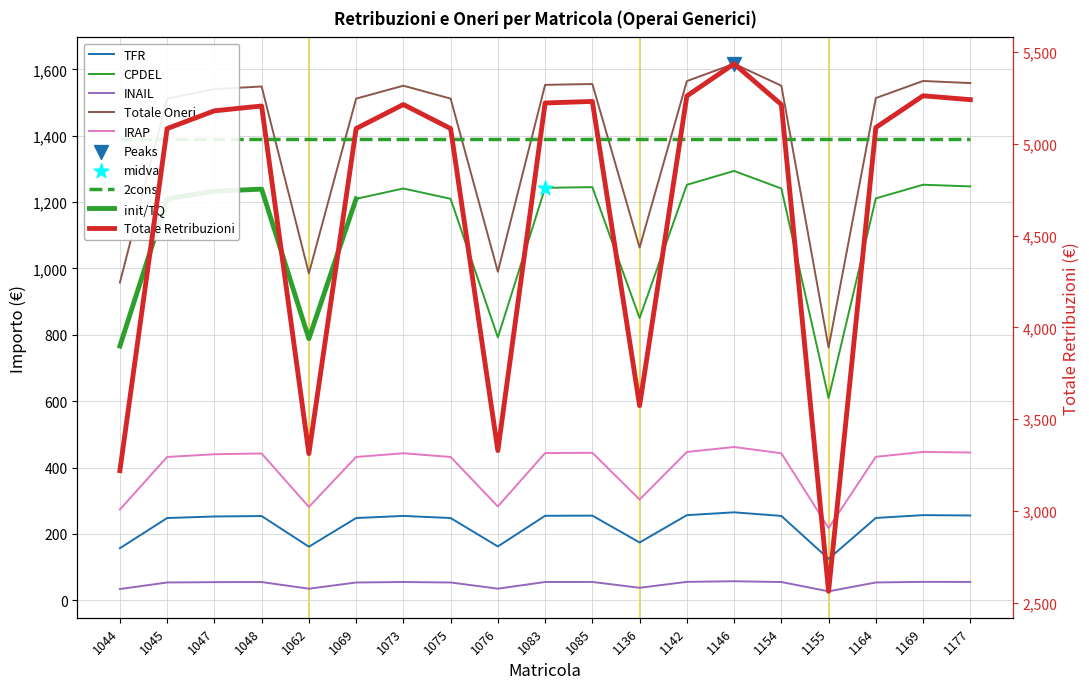

Which series contains the highest Y value?

IRAP